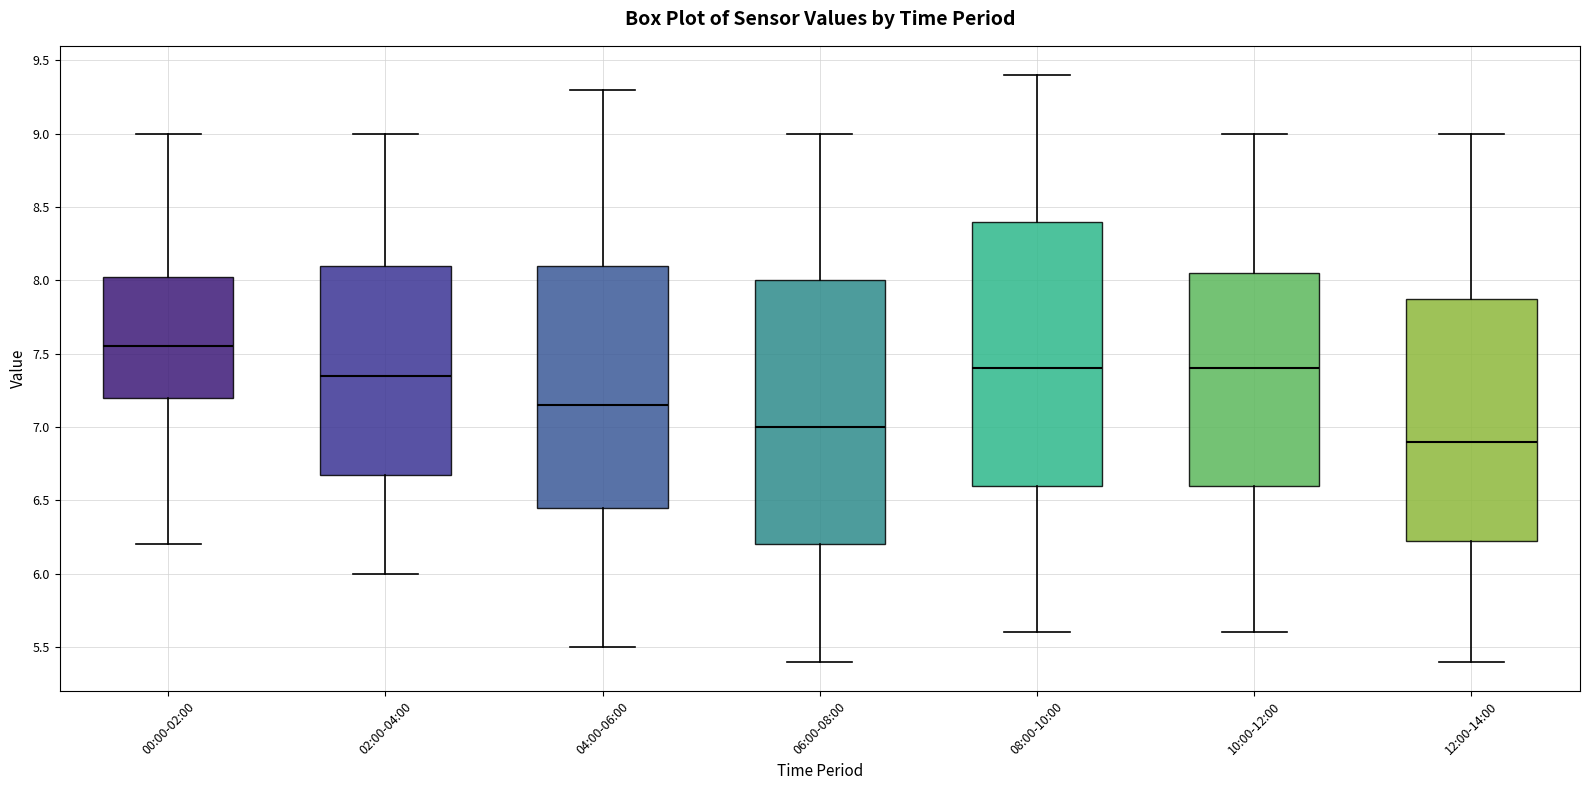

Which box has the lowest median line?

12:00-14:00